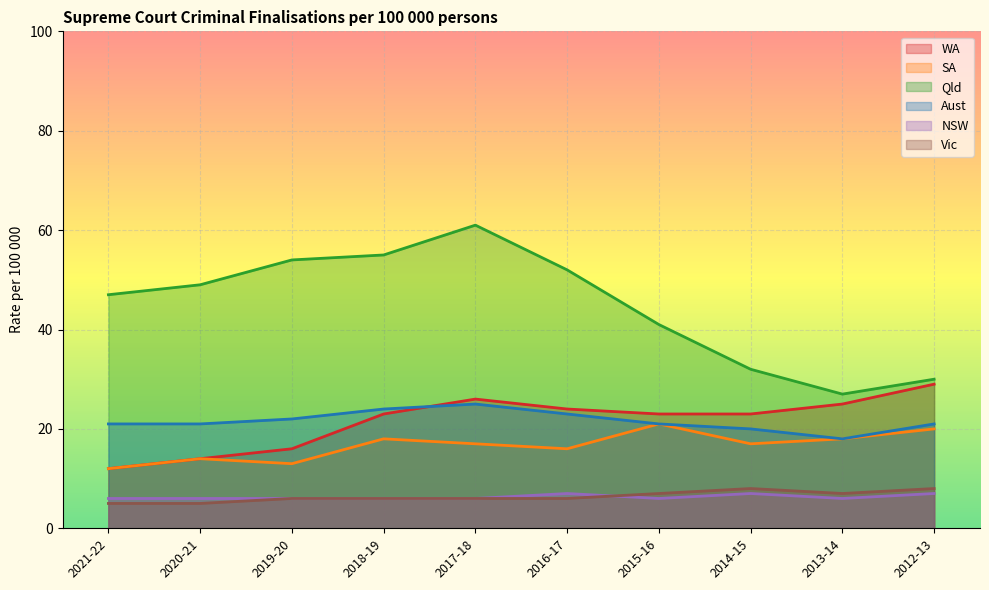

What is the total value across all series at 2021-22?

103